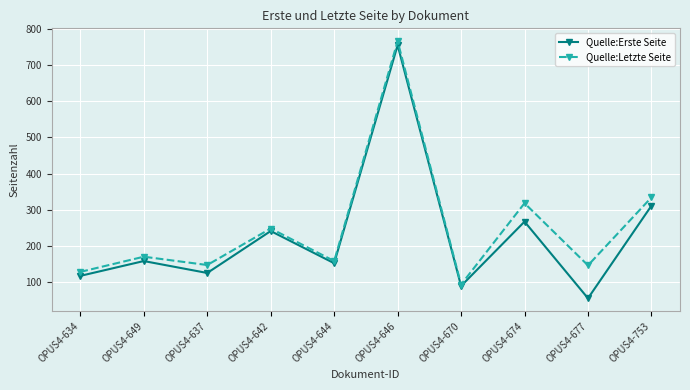

Which category has the highest value across all series?

OPUS4-646